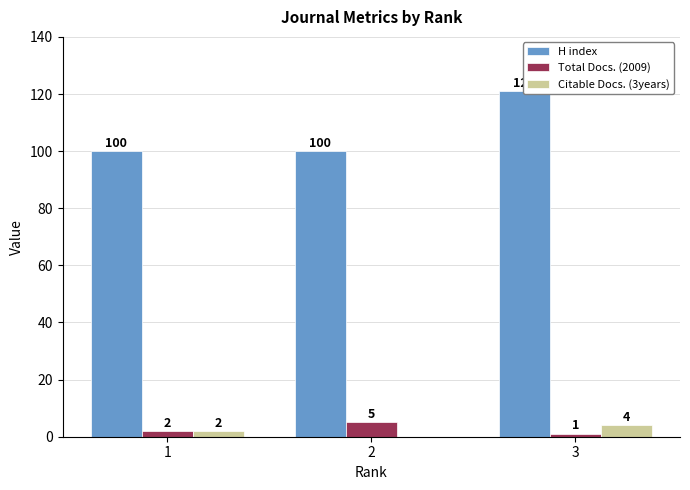

The value of H index at 1 is 24. True or false?

False